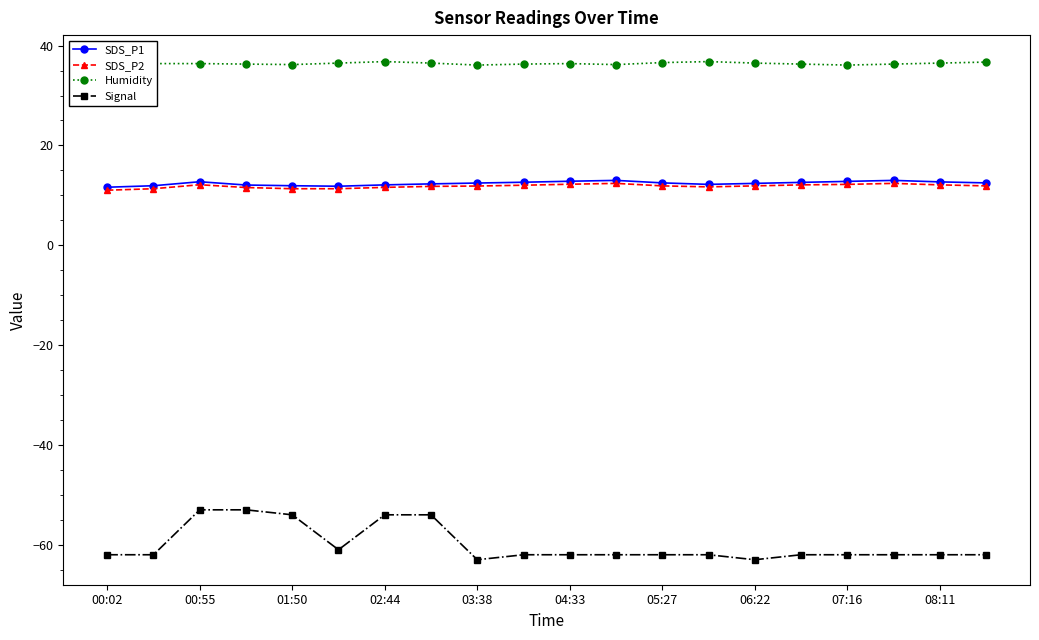

Which series has the largest range (max minus min)?

Signal